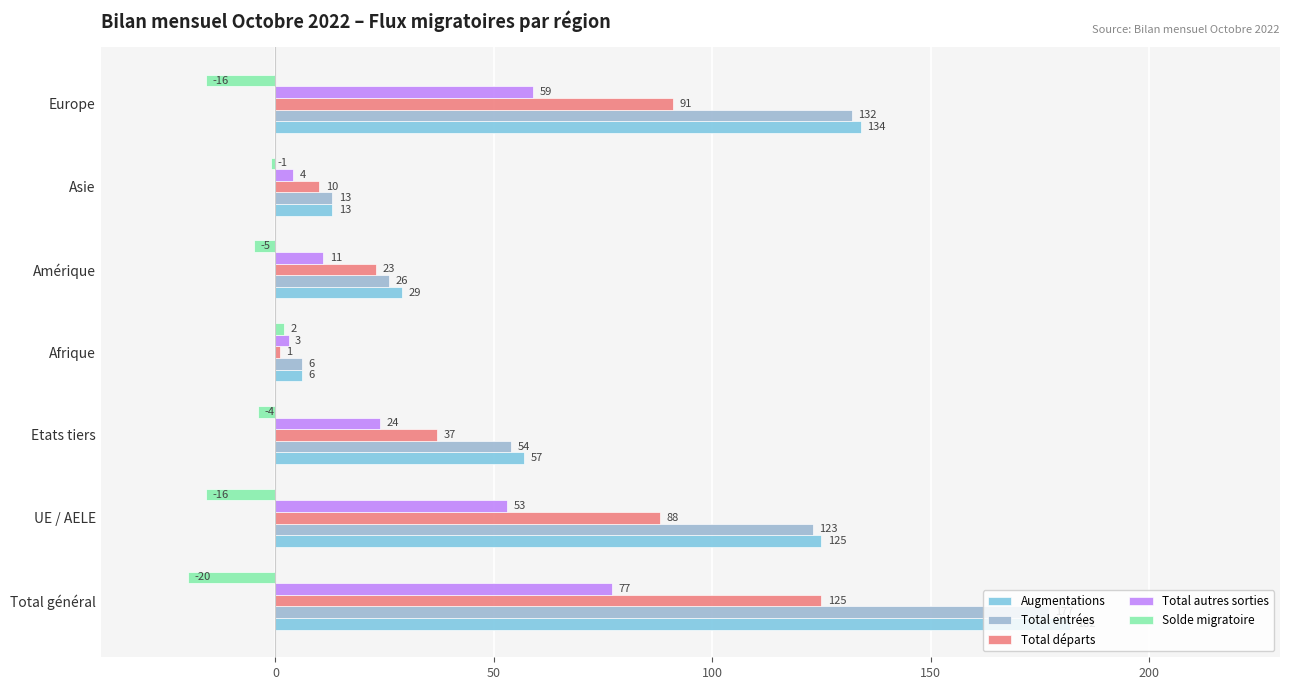

List the labels in order of Total départs value, smallest first.

Afrique, Asie, Amérique, Etats tiers, UE / AELE, Europe, Total général